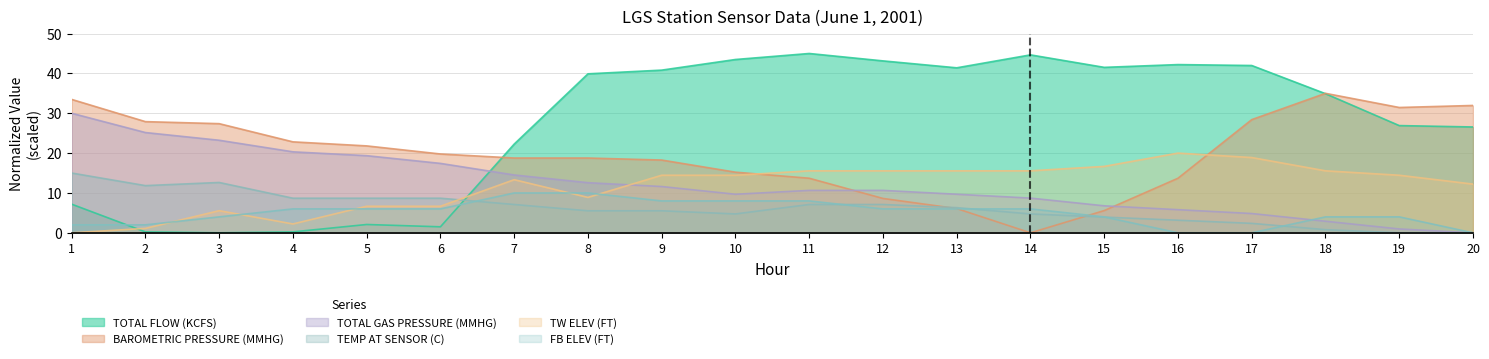

Reading right to left, what are all the values shown in this chart?

TOTAL FLOW (KCFS): 26.6	26.9	34.9	42.0	42.2	41.5	44.7	41.4	43.1	45.0	43.5	40.8	39.9	22.3	1.5	2.1	0.2	0.0	0.2	7.2
BAROMETRIC PRESSURE (MMHG): 32.0	31.4	35.0	28.4	13.7	5.6	0.0	6.1	8.6	13.7	15.2	18.3	18.8	18.8	19.8	21.8	22.8	27.4	27.9	33.5
TOTAL GAS PRESSURE (MMHG): 0.0	1.0	2.9	4.8	5.8	6.8	8.7	9.7	10.6	10.6	9.7	11.6	12.6	14.5	17.4	19.4	20.3	23.2	25.2	30.0
TEMP AT SENSOR (C): 0.0	0.0	0.8	2.4	3.2	3.9	4.7	6.3	7.1	7.1	4.7	5.5	5.5	7.1	8.7	8.7	8.7	12.6	11.8	15.0
TW ELEV (FT): 12.2	14.4	15.6	18.9	20.0	16.7	15.6	15.6	15.6	15.6	14.4	14.4	8.9	13.3	6.7	6.7	2.2	5.6	1.1	0.0
FB ELEV (FT): 0.0	4.0	4.0	0.0	0.0	4.0	6.0	6.0	6.0	8.0	8.0	8.0	10.0	10.0	6.0	6.0	6.0	4.0	2.0	2.0